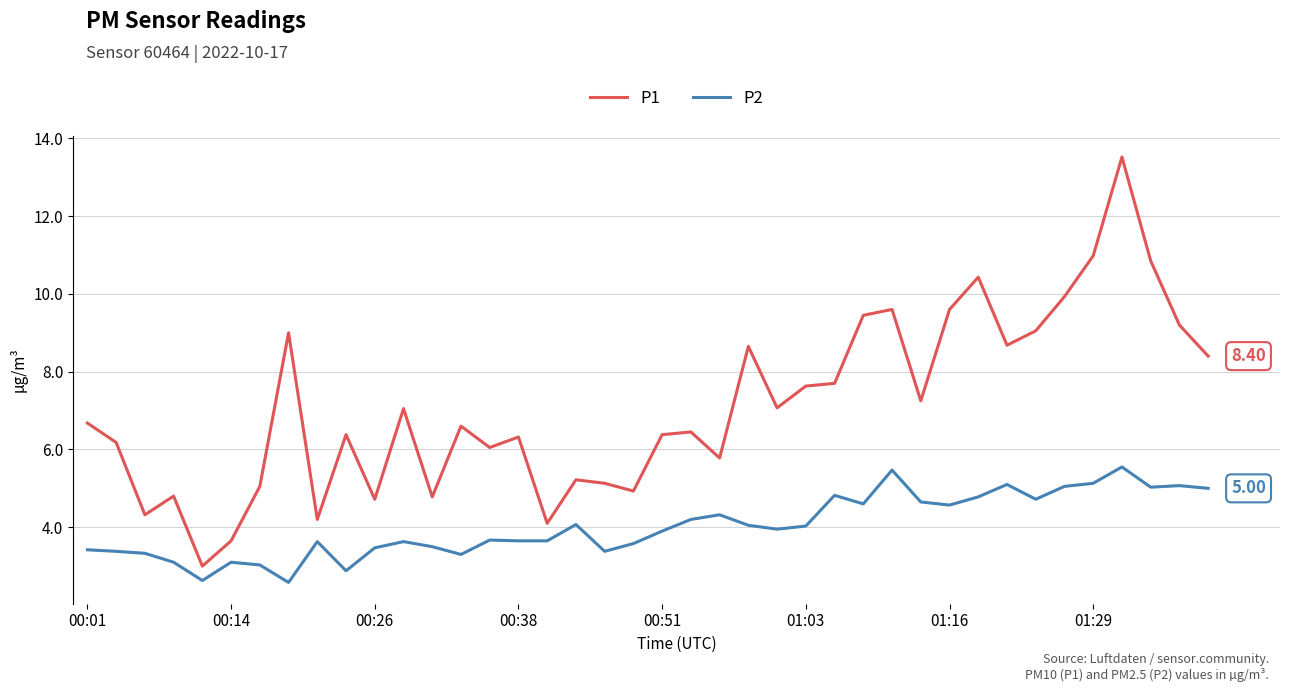

Rank the series by their maximum value, from lowest to highest.

P2, P1